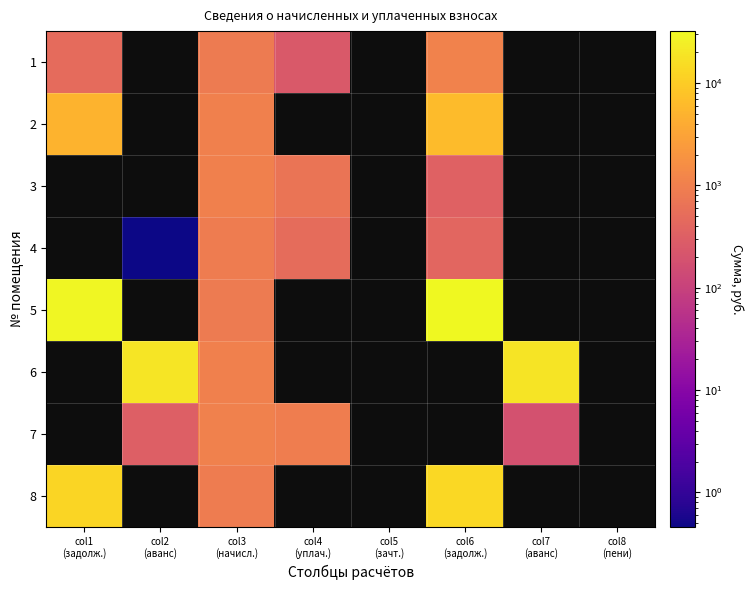

What is the highest value of the 2 series?

6199.5